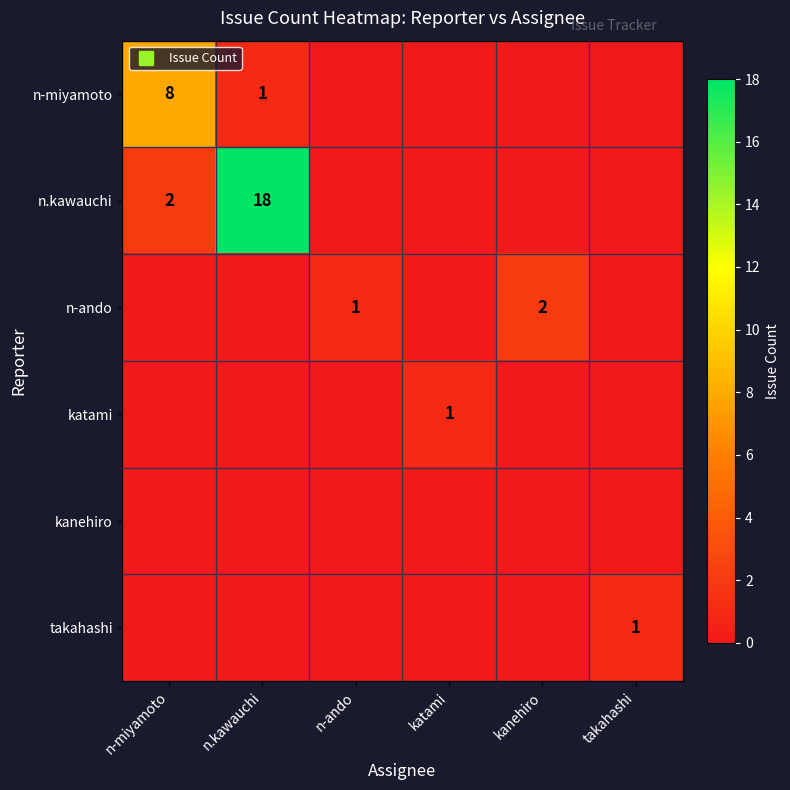

At which label is n.kawauchi closest to 9?

n-miyamoto